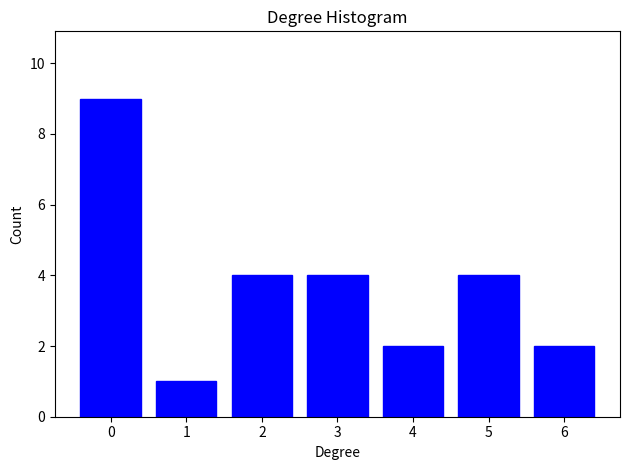

Reading left to right, transcribe all the data shown in this chart.

9	1	4	4	2	4	2